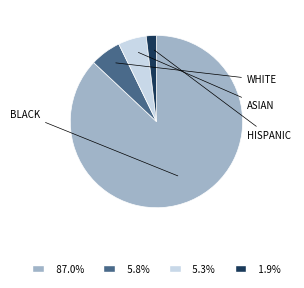

Is there any slice that represents more than half of the pie?

Yes